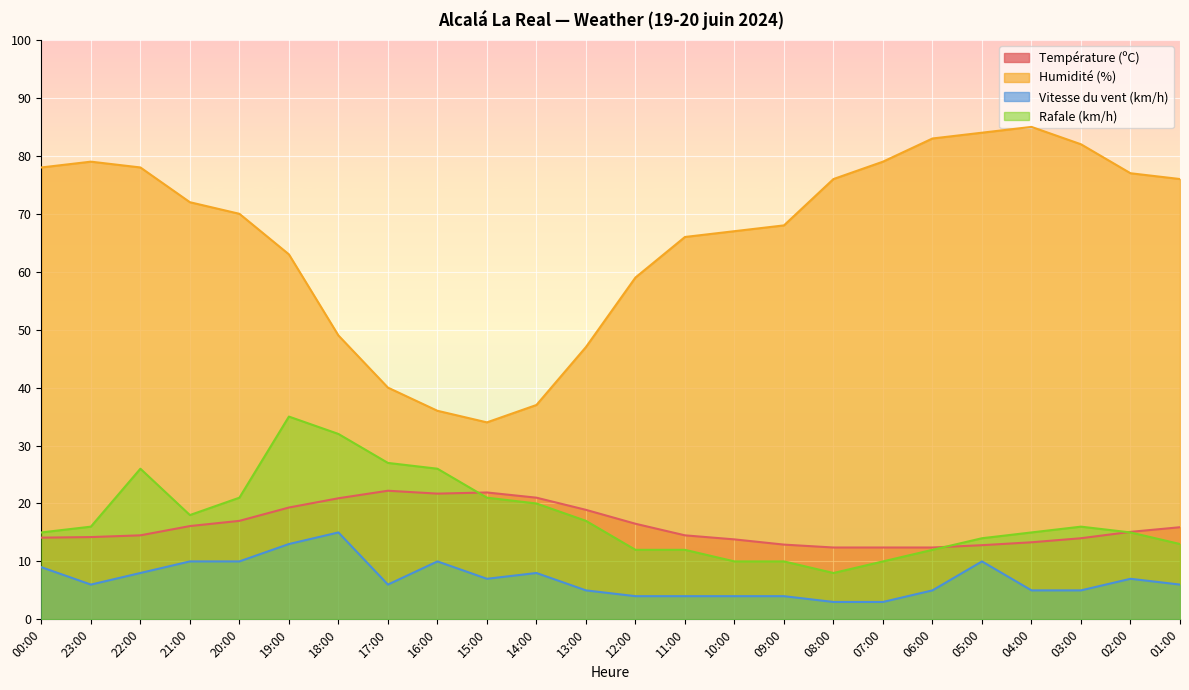

How many series are shown in this chart?

4